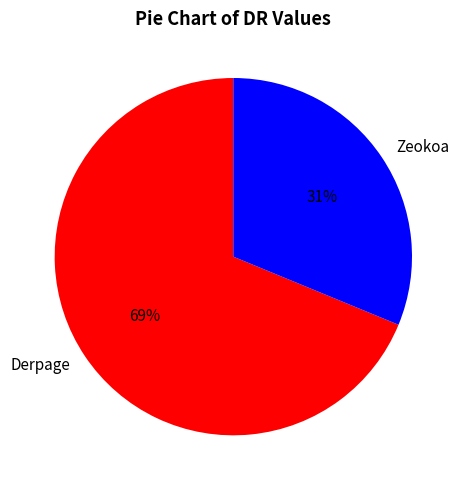

Which has a higher value, Derpage or Zeokoa?

Derpage